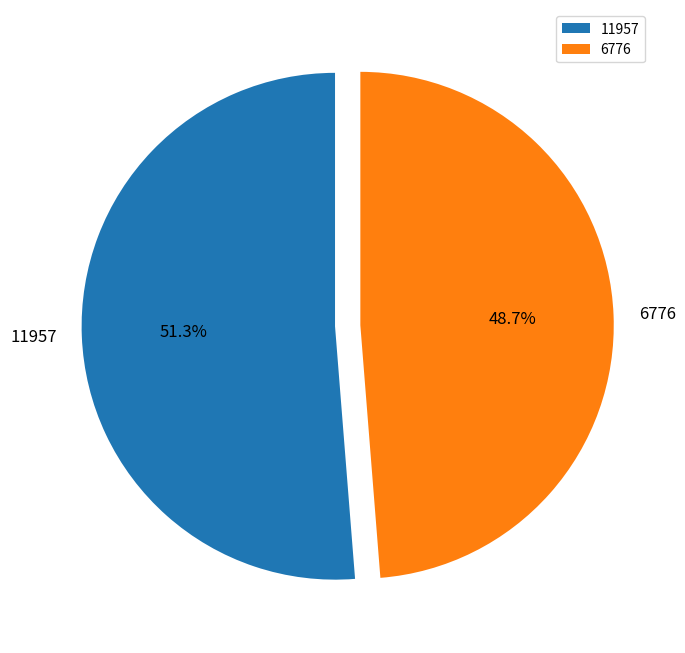

To the nearest percent, what percentage of the pie is 11957?

51%